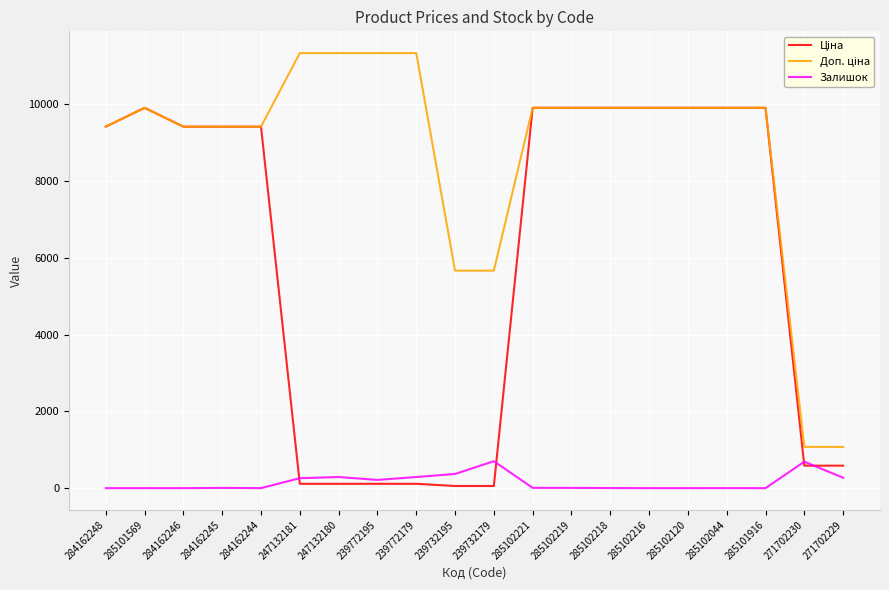

The Залишок series shows 1.0 at 284162244. True or false?

True